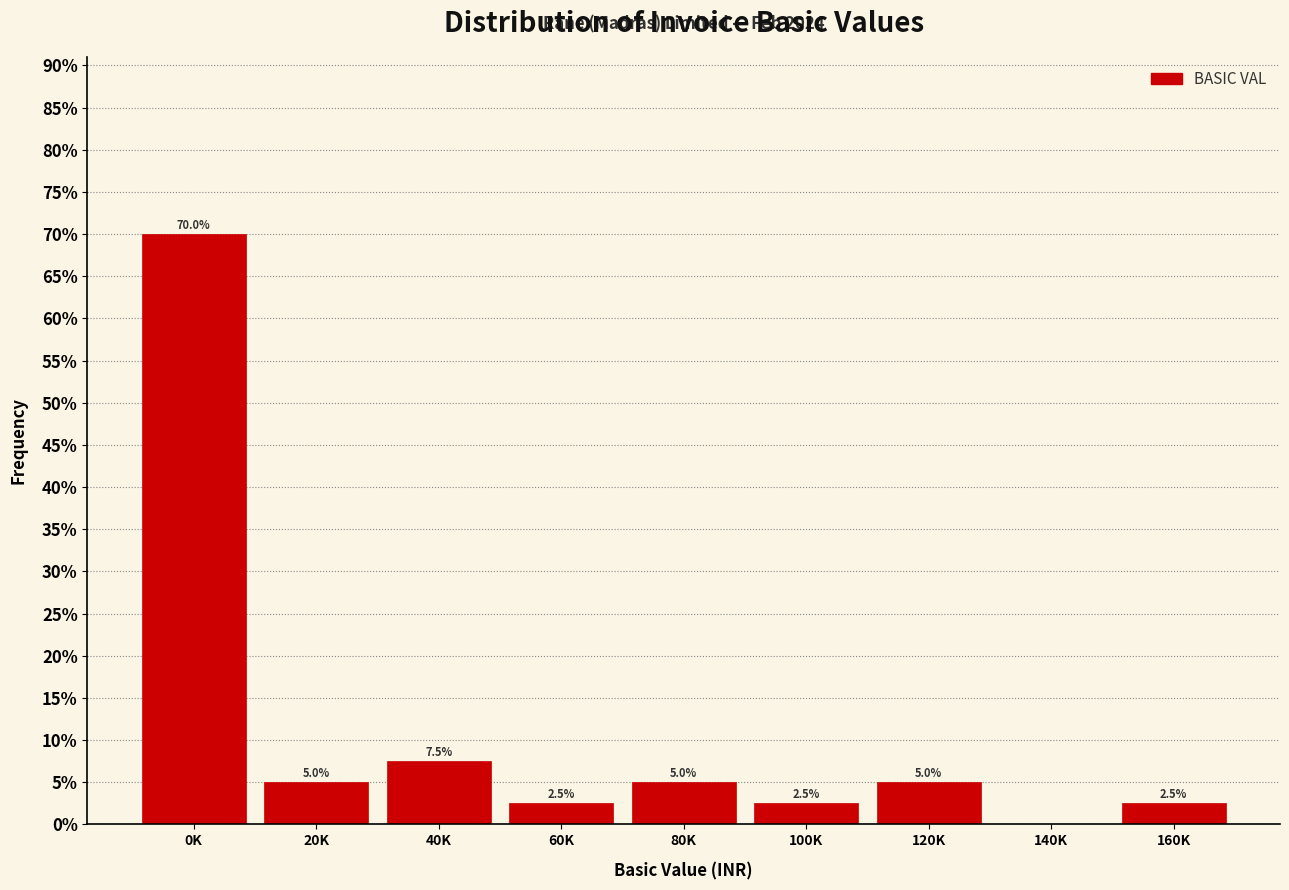

Reading right to left, extract all data points from this chart.

160K=2.5	140K=0.0	120K=5.0	100K=2.5	80K=5.0	60K=2.5	40K=7.5	20K=5.0	0K=70.0